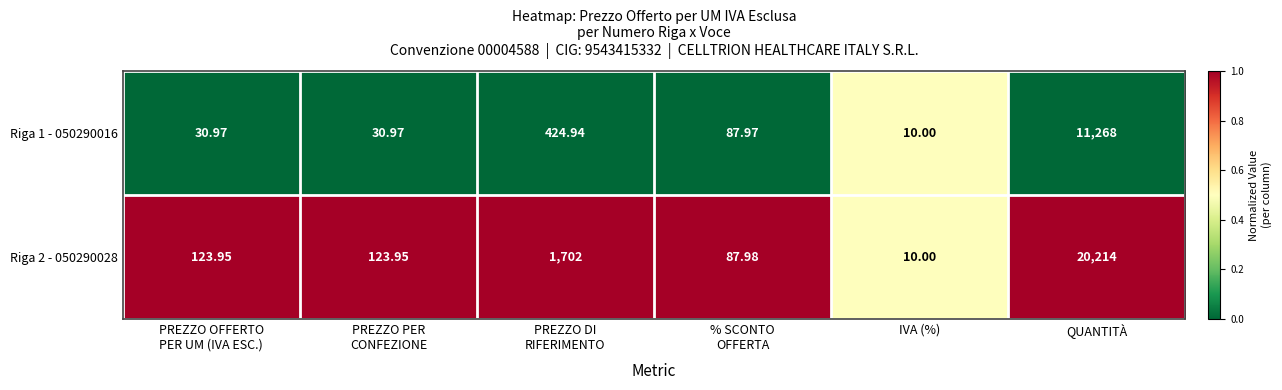

At which category is the sum across all series the highest?

QUANTITÀ